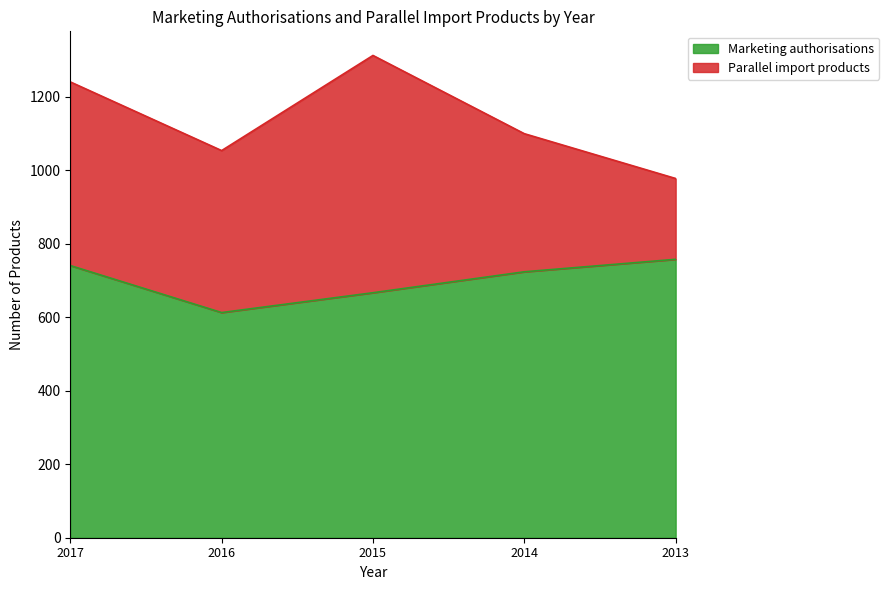

List the labels in order of value, largest first.

2013, 2017, 2014, 2015, 2016